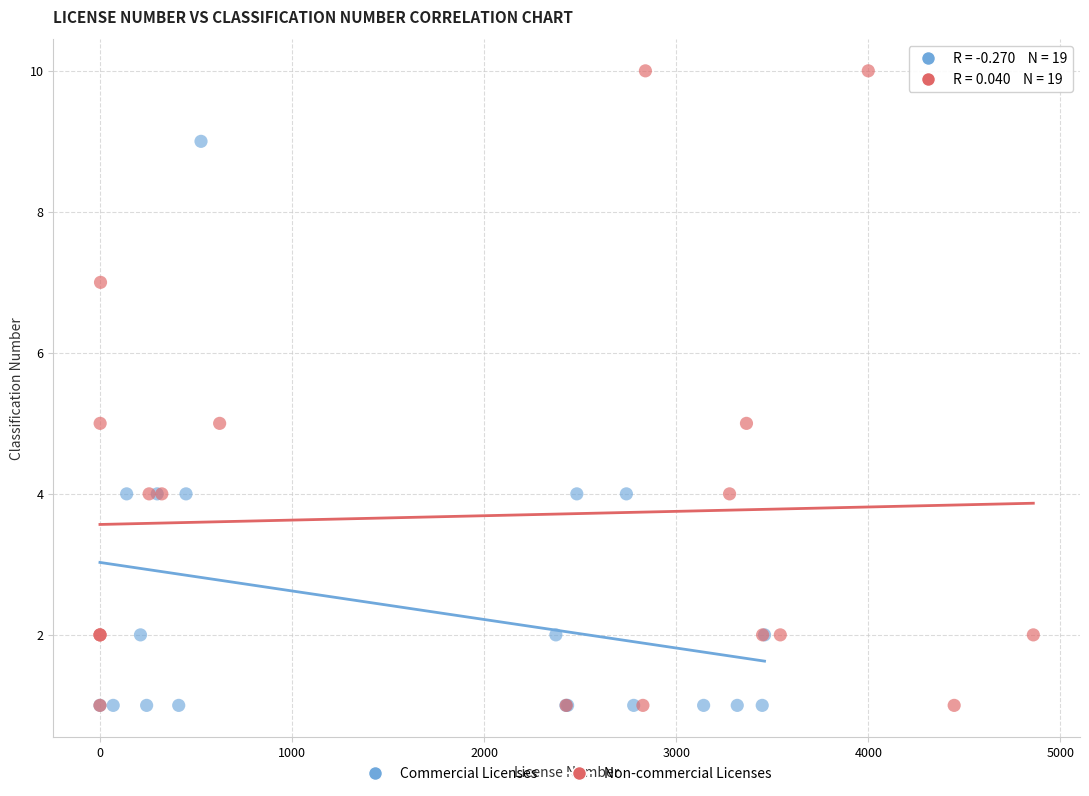

Which series reaches the maximum Y coordinate?

Non-commercial Licenses